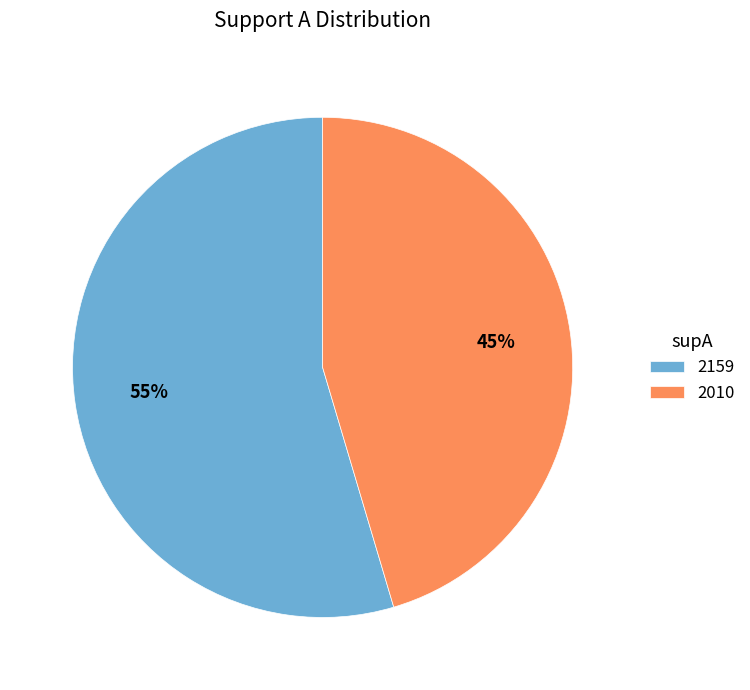

Is the sum of 2159 and 2010 greater than half?

Yes